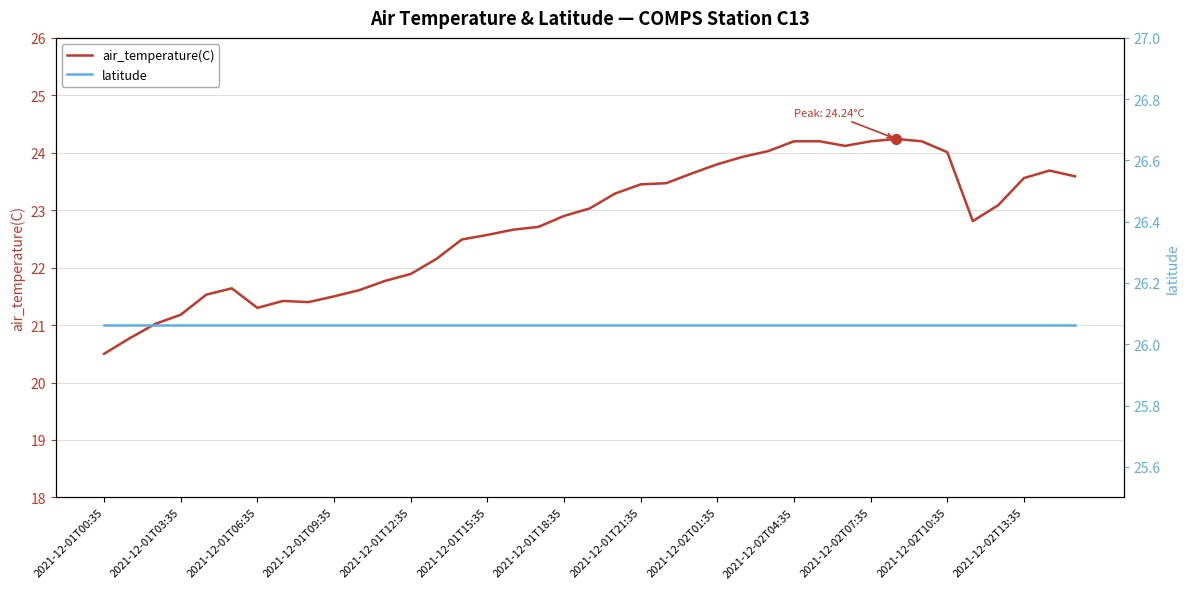

Is the value of air_temperature(C) at 31 greater than the value of latitude at 22?

No